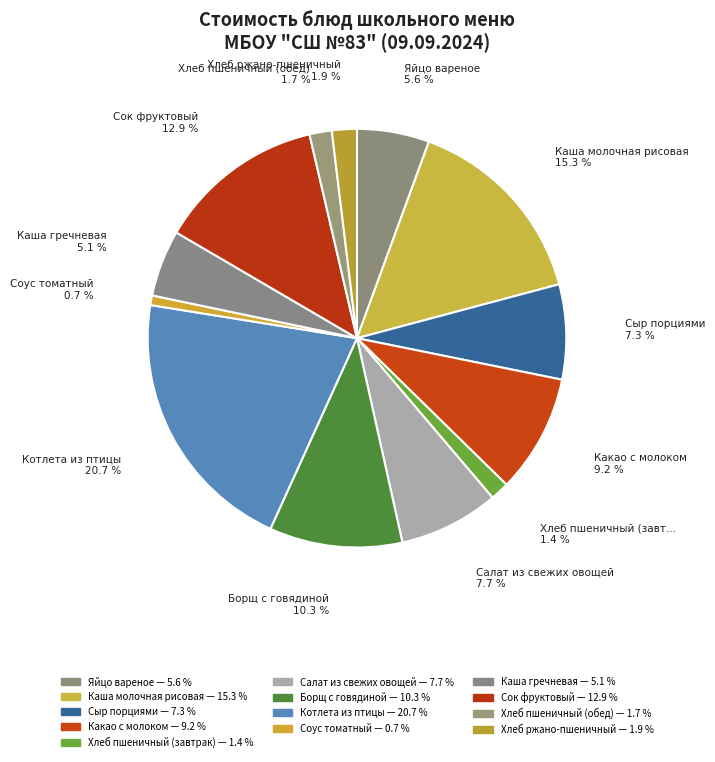

What percentage is the Сок фруктовый slice, to the nearest percent?

13%